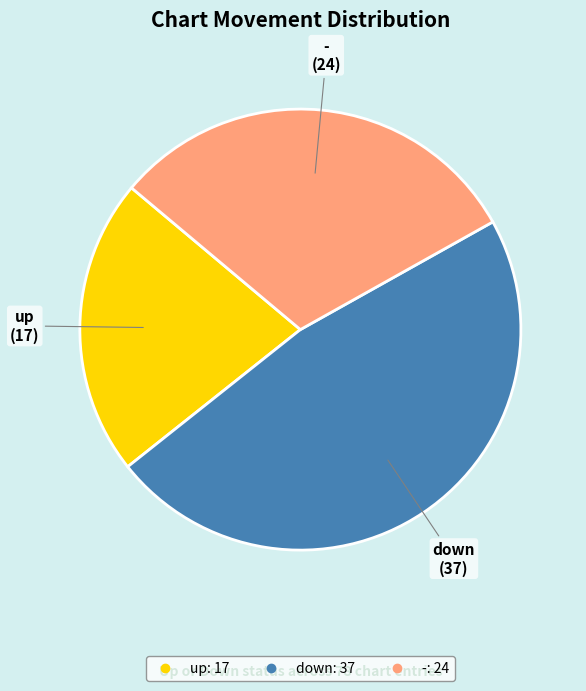

Rank the categories by value from highest to lowest.

down, -, up